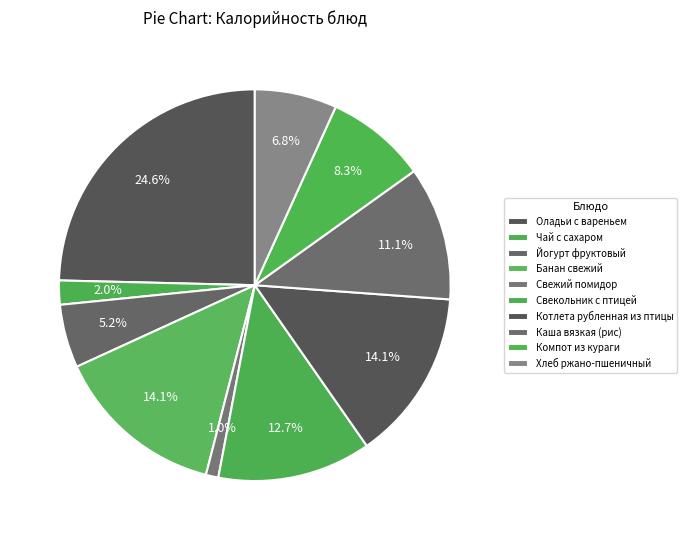

How many slices are in this pie chart?

10